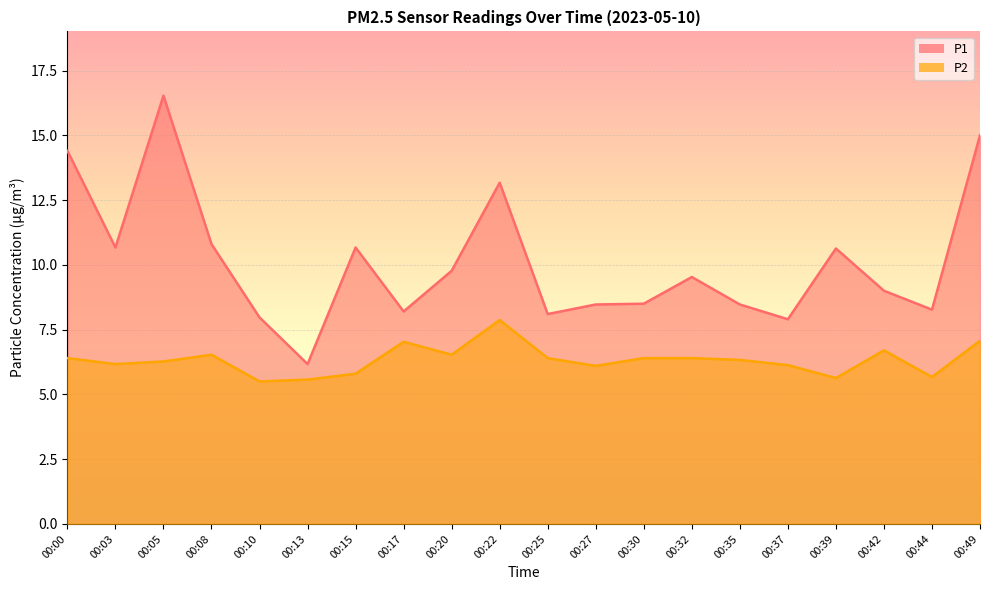

The P2 series shows 10.2 at 00:35. True or false?

False